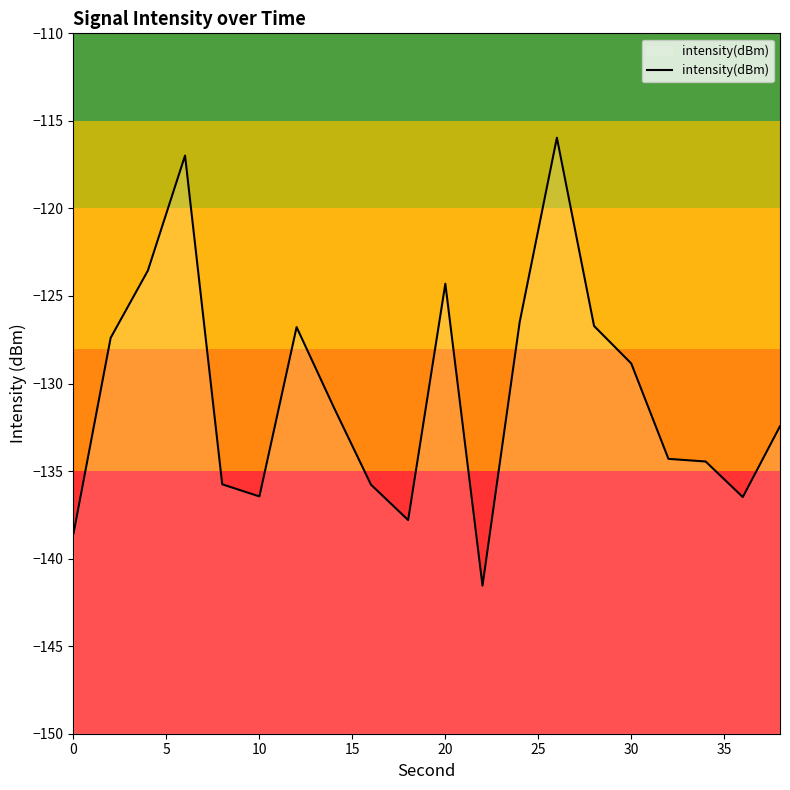

What value does the data have at 0?

-138.6